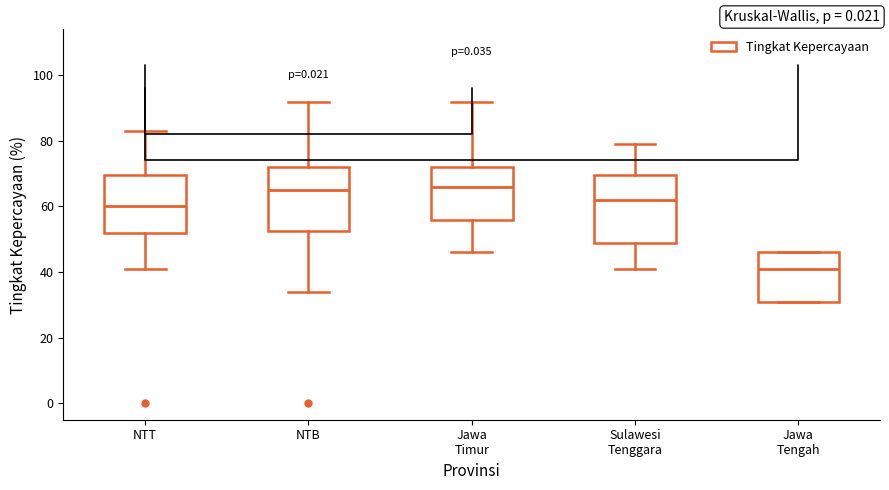

Where is the upper edge of the box for Jawa Tengah on the y-axis? The values are not printed on the chart, so give them approximately, as read against the axis.

46